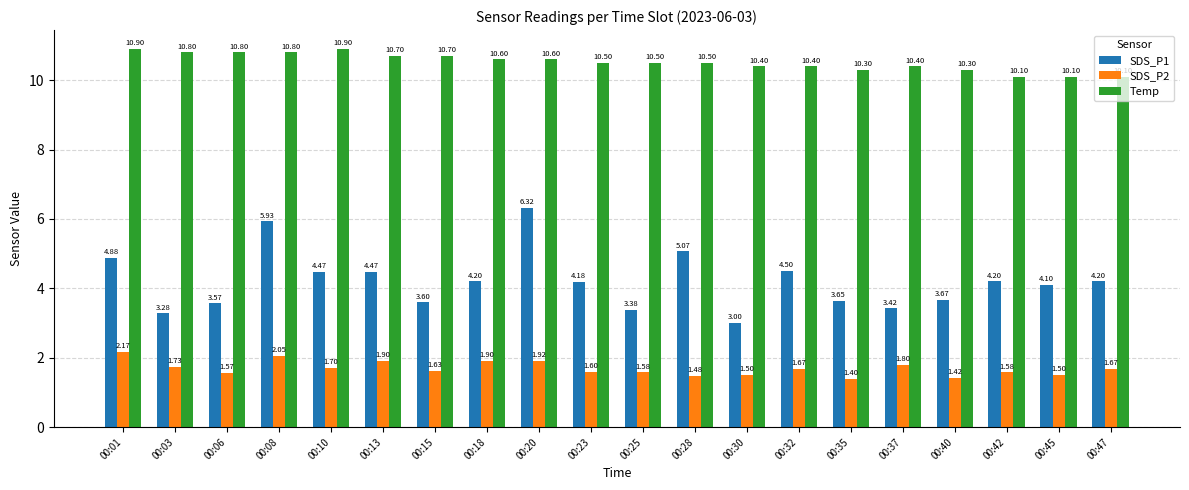

Count the Temp values in the range 10 to 11.

20